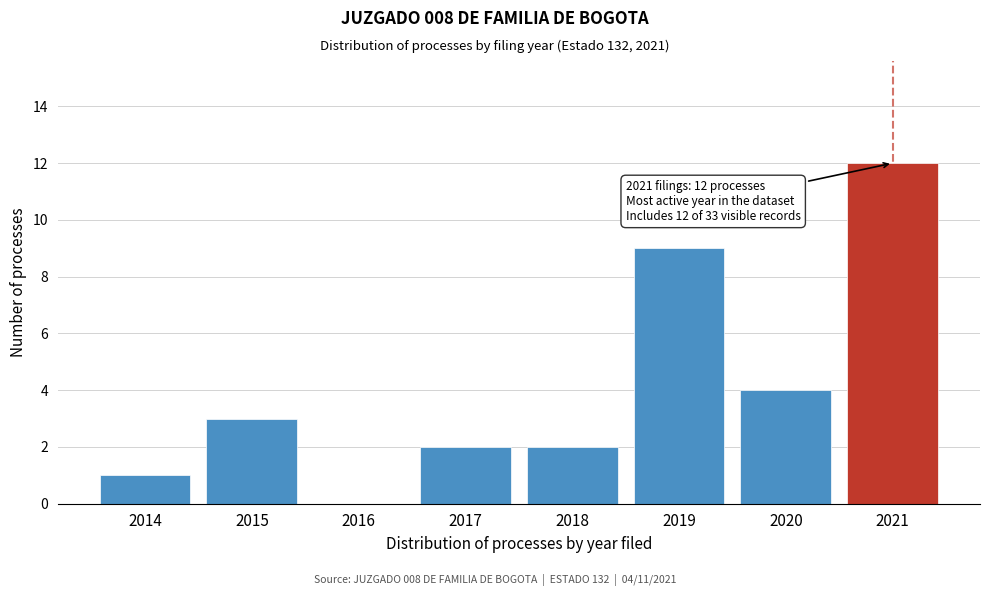

Reading right to left, list all the values displayed in this chart.

2021=12	2020=4	2019=9	2018=2	2017=2	2016=0	2015=3	2014=1